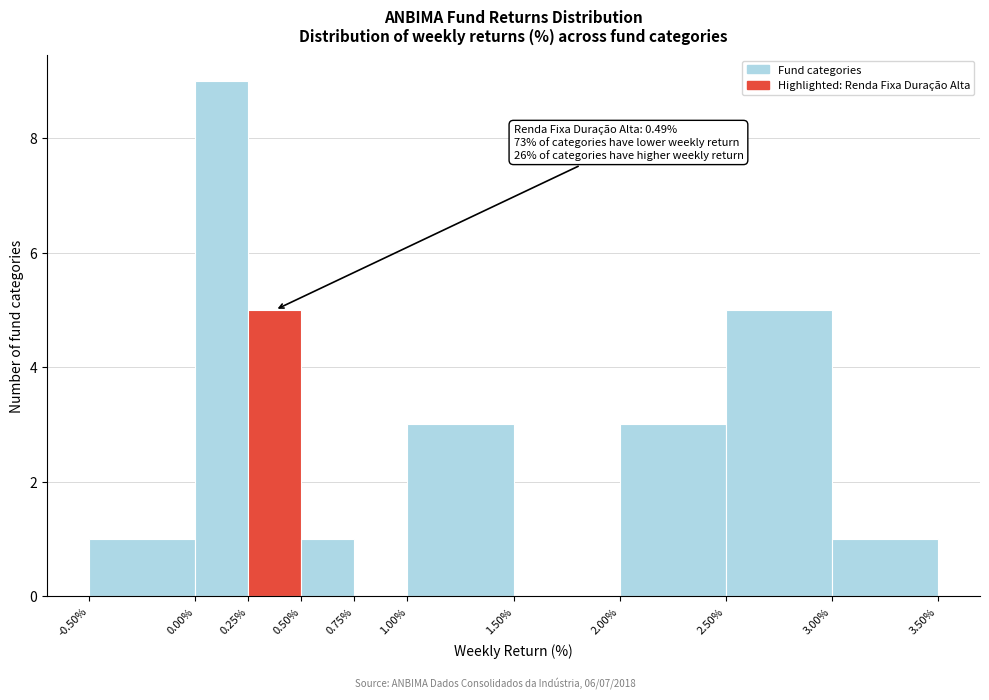

Over which range of the x-axis is the bar tallest?

0.00% to 0.25%